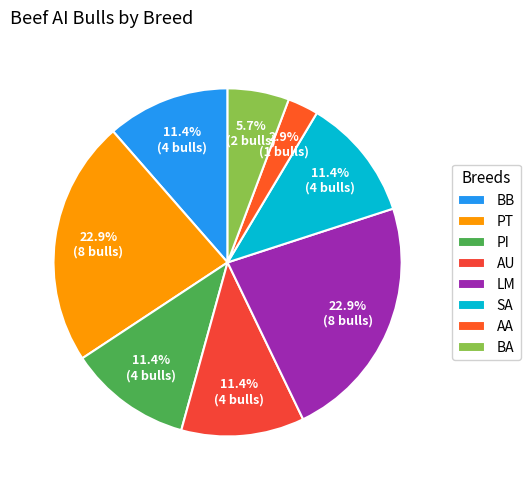

Between AA and PT, which is larger?

PT